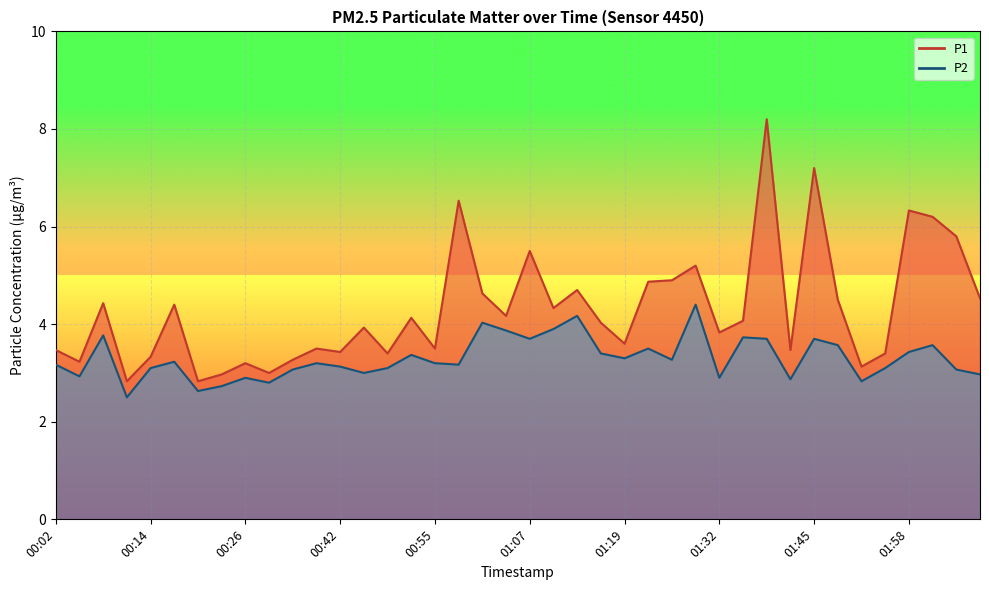

Reading left to right, transcribe all the data shown in this chart.

P1: 3.5	3.2	4.4	2.8	3.3	4.4	2.8	3.0	3.2	3.0	3.3	3.5	3.4	3.9	3.4	4.1	3.5	6.5	4.6	4.2	5.5	4.3	4.7	4.0	3.6	4.9	4.9	5.2	3.8	4.1	8.2	3.5	7.2	4.5	3.1	3.4	6.3	6.2	5.8	4.5
P2: 3.2	2.9	3.8	2.5	3.1	3.2	2.6	2.7	2.9	2.8	3.1	3.2	3.1	3.0	3.1	3.4	3.2	3.2	4.0	3.9	3.7	3.9	4.2	3.4	3.3	3.5	3.3	4.4	2.9	3.7	3.7	2.9	3.7	3.6	2.8	3.1	3.4	3.6	3.1	3.0